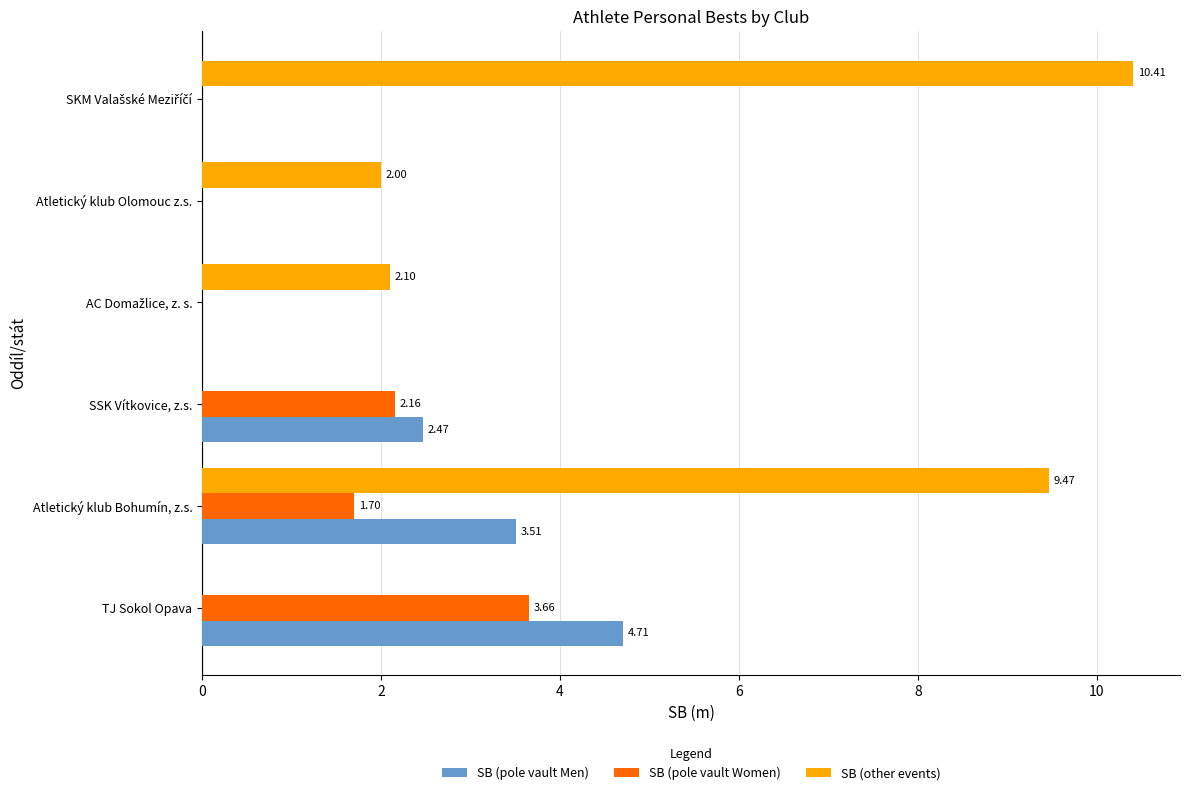

Is the value of SB (pole vault Women) at Atletický klub Olomouc z.s. greater than the value of SB (pole vault Men) at SSK Vítkovice, z.s.?

No